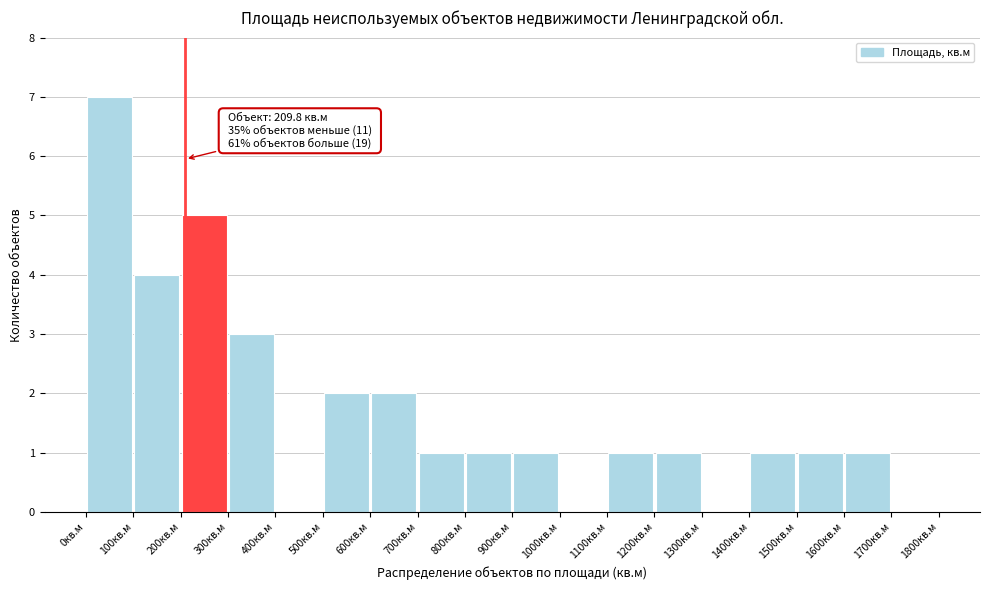

Which range on the x-axis has the tallest bar?

0 to 100